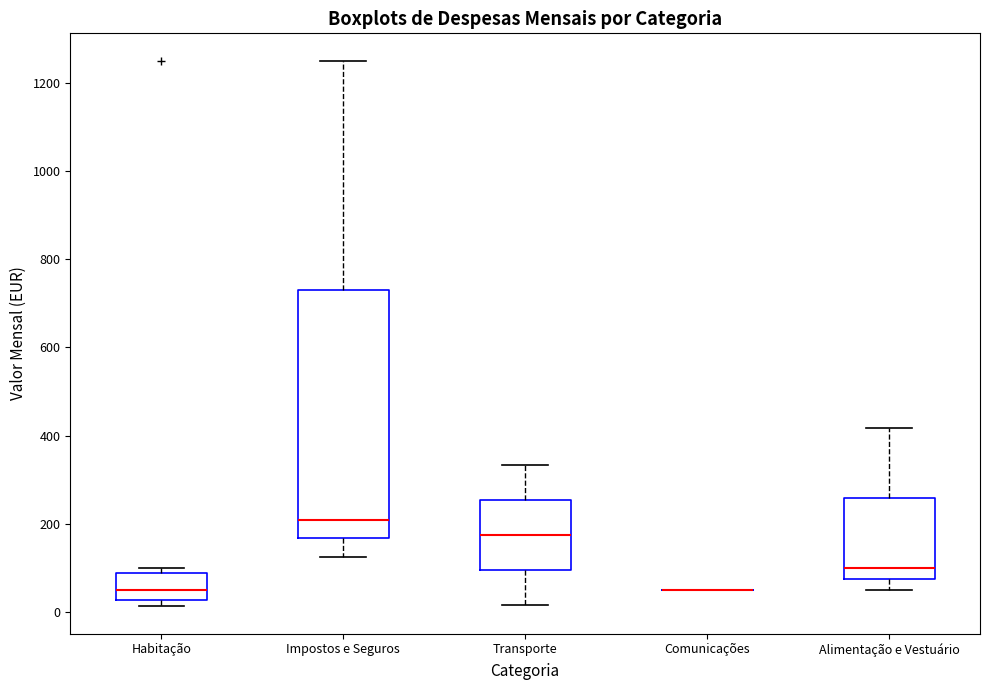

Which box is the tallest, from its lower edge to its upper edge?

Impostos e Seguros